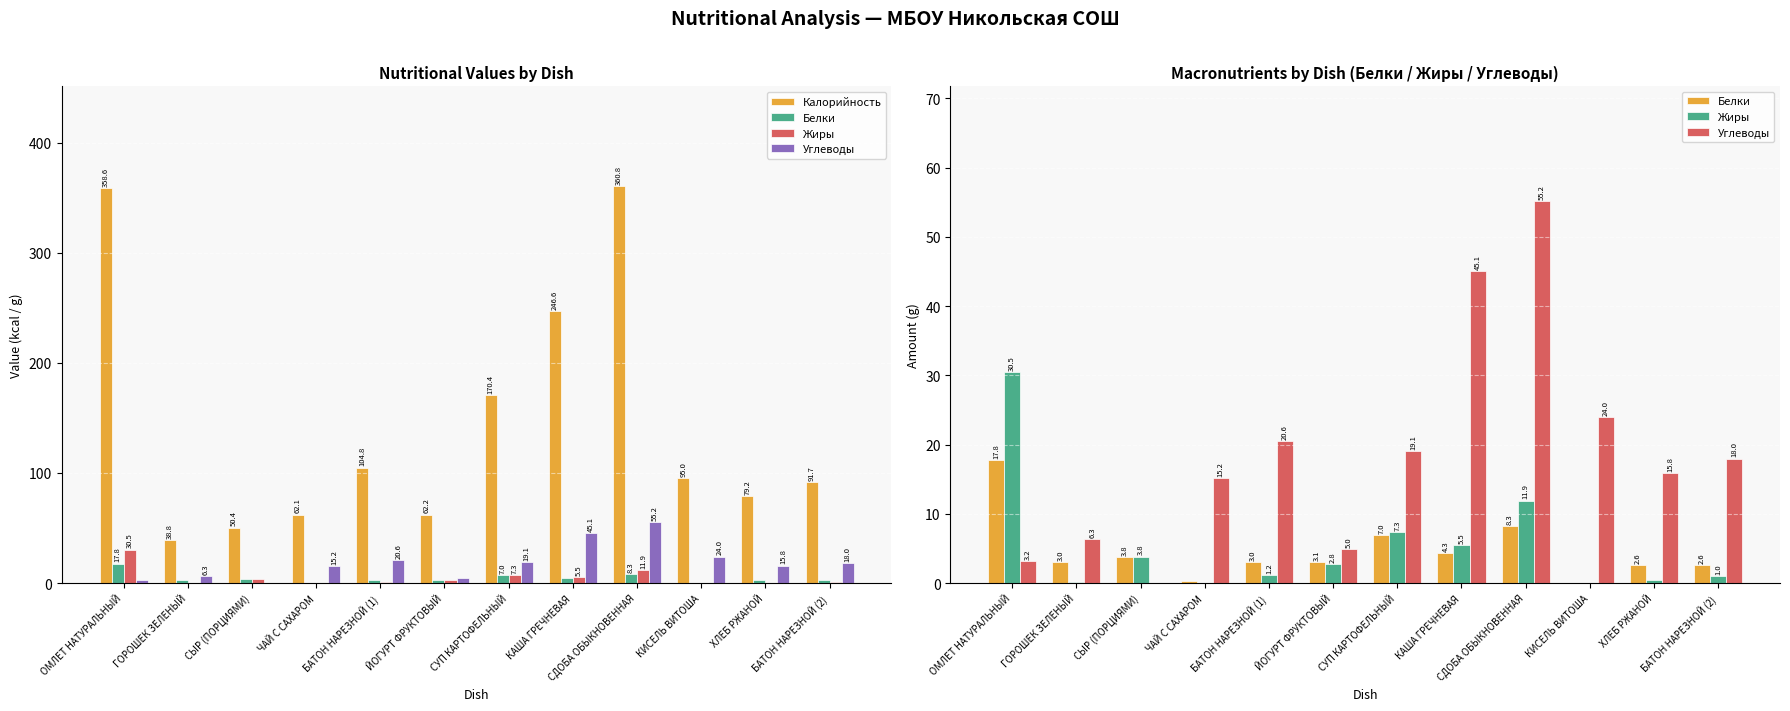

Does the chart contain stacked bars?

No